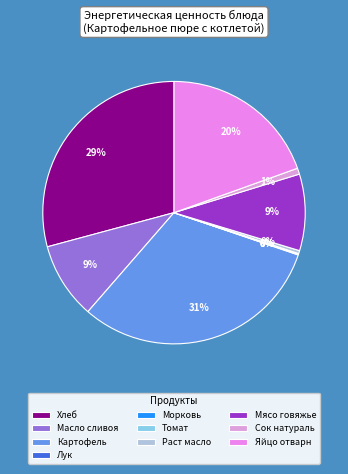

What is the total percentage of Картофель and Масло сливоя?

40.6%